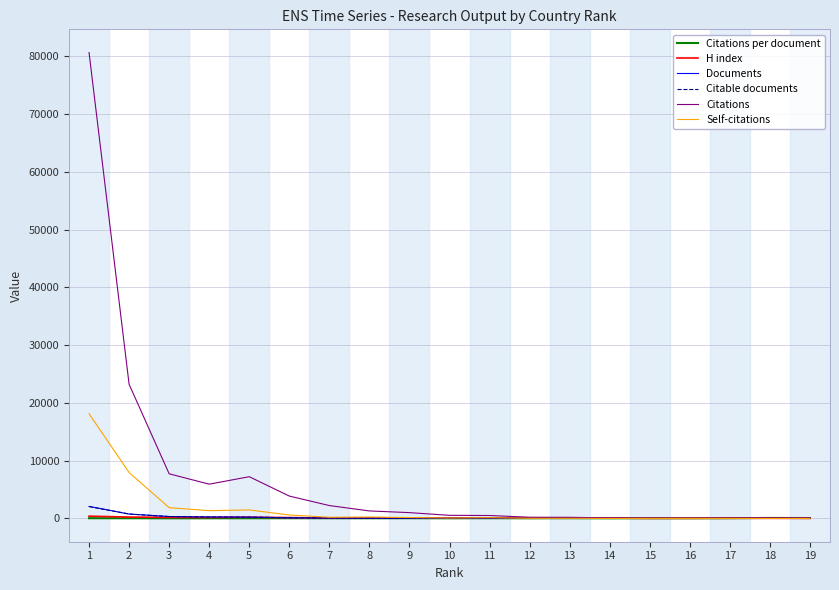

The value of Citations at 1 is 140533.2. True or false?

False